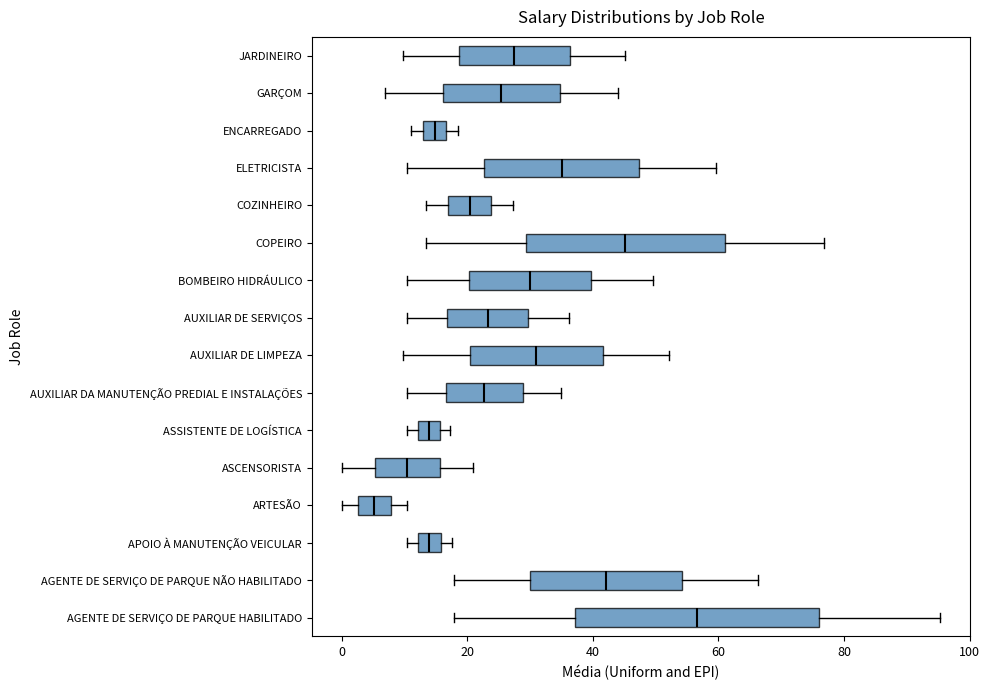

Which box has the furthest to the left median line?

ARTESÃO